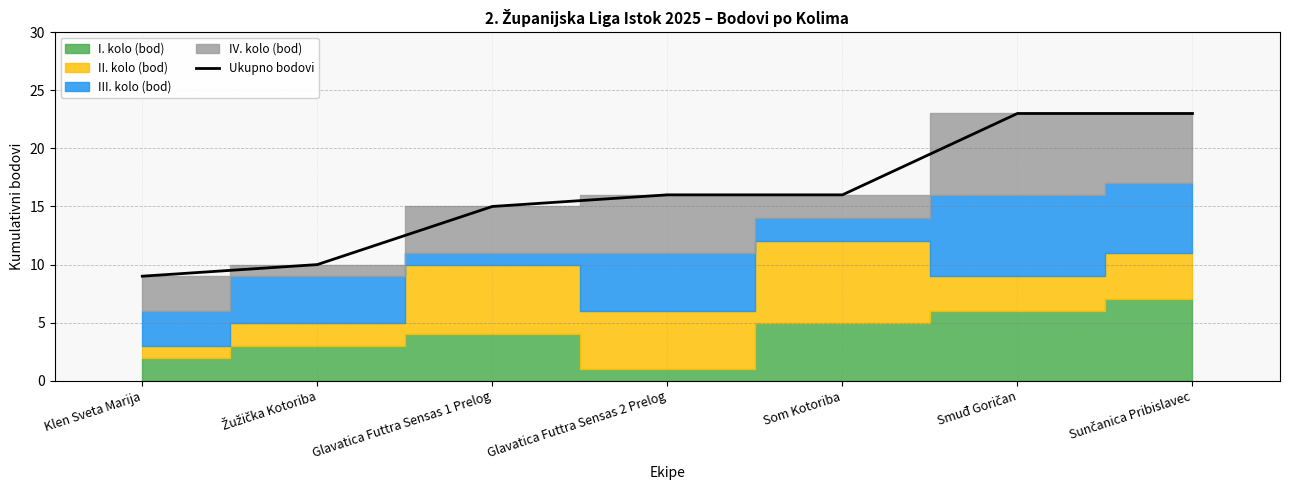

Approximately how many times larger is the value at Sunčanica Pribislavec compared to Žužička Kotoriba?

2.3